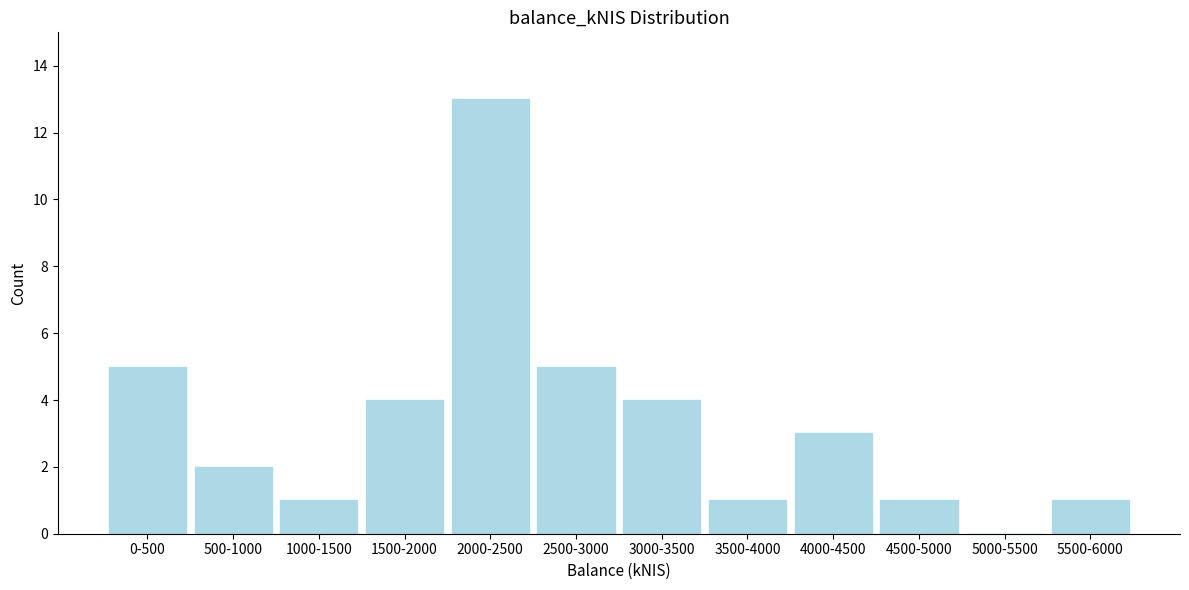

Reading left to right, transcribe all the data shown in this chart.

0-500=5	500-1000=2	1000-1500=1	1500-2000=4	2000-2500=13	2500-3000=5	3000-3500=4	3500-4000=1	4000-4500=3	4500-5000=1	5000-5500=0	5500-6000=1